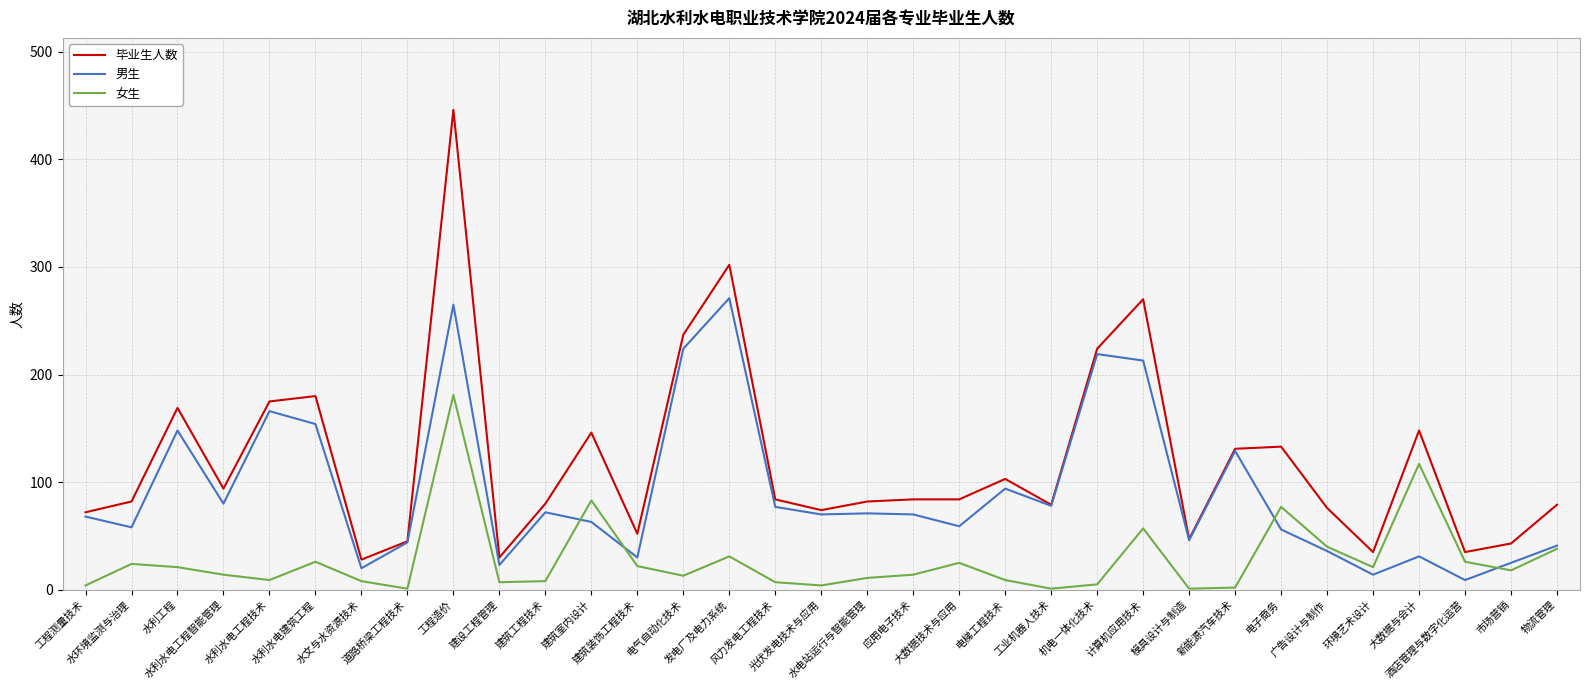

Which series has the largest total across all categories?

毕业生人数